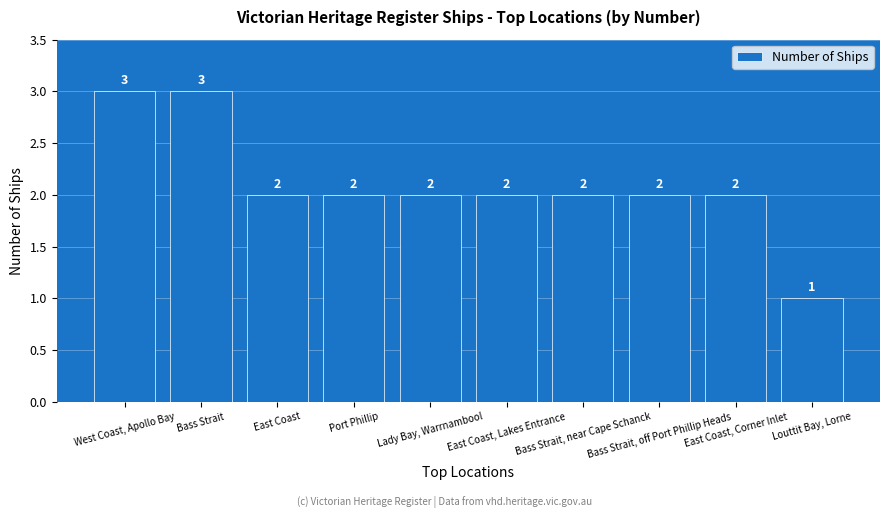

What is the maximum value shown in the chart?

3